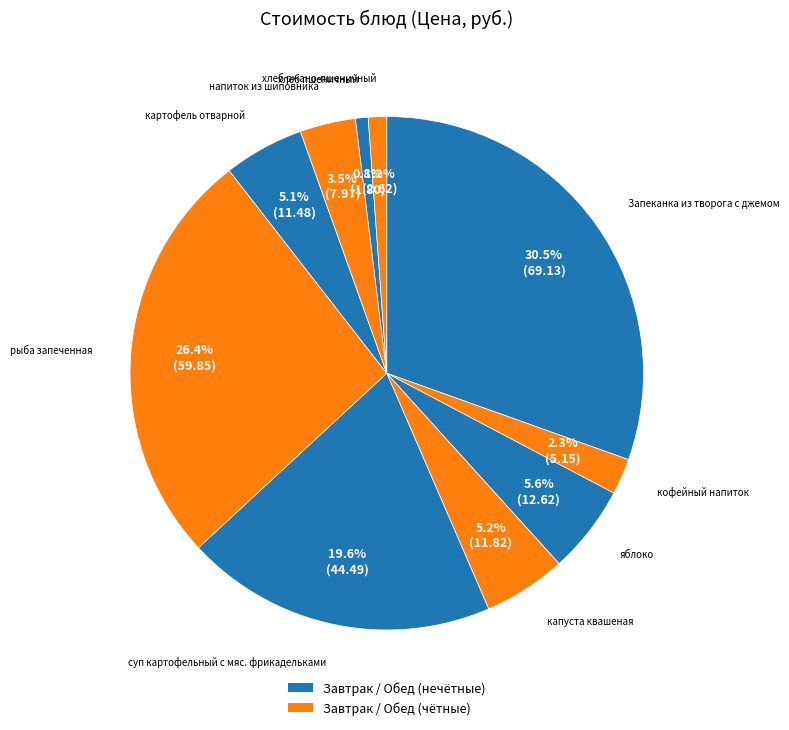

How many slices are in this pie chart?

10